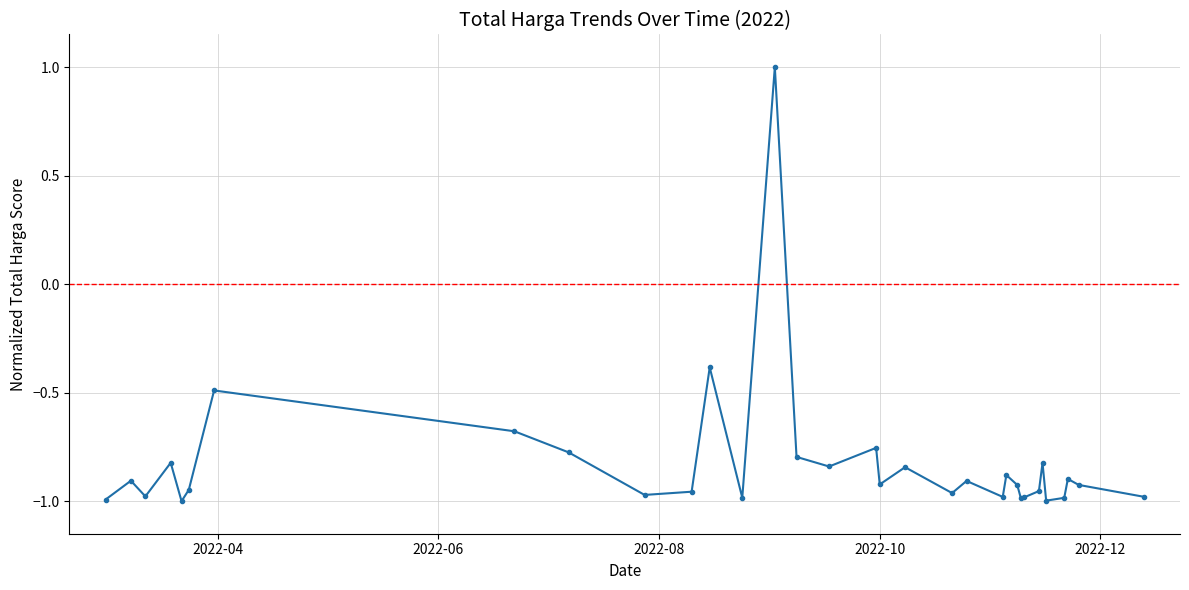

What is the sum of all values?

-27.2